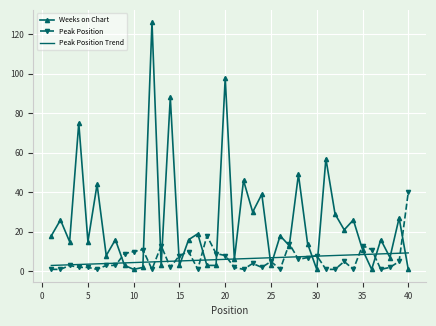

What is the greatest value displayed?

126.0